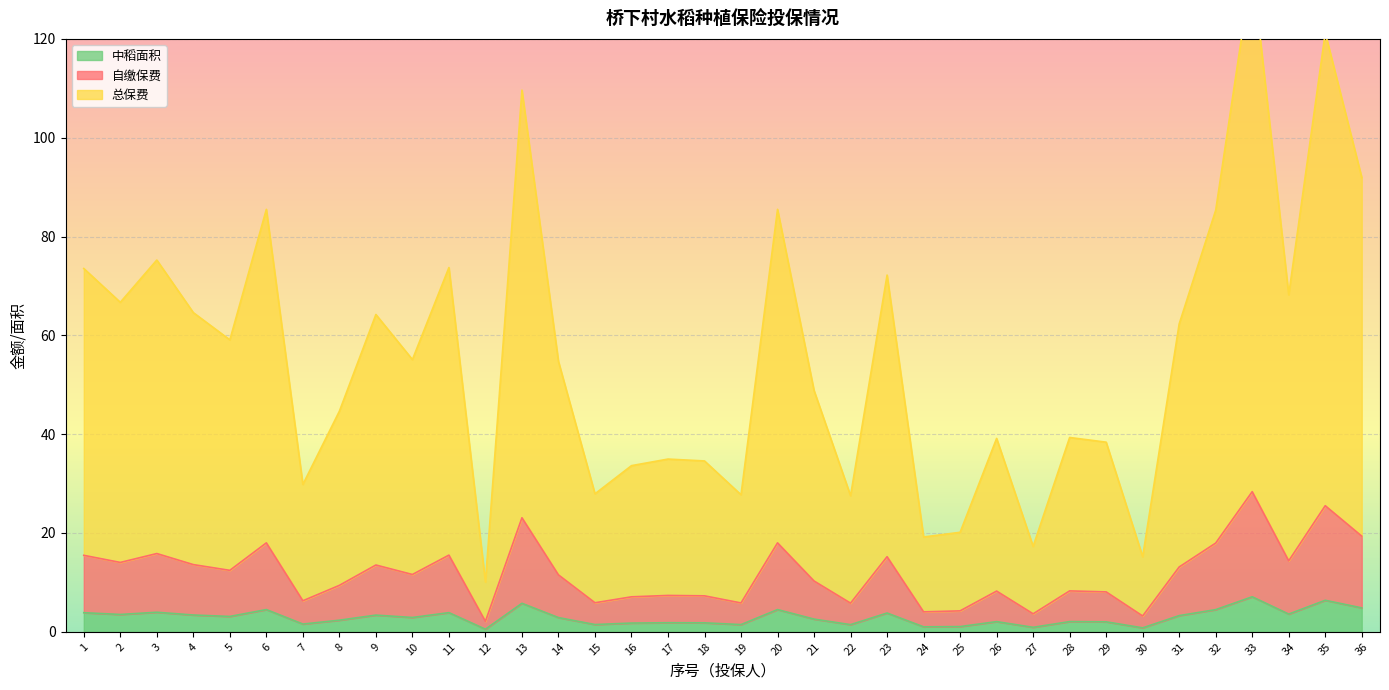

True or false: 总保费 and 自缴保费 cross at least once.

False